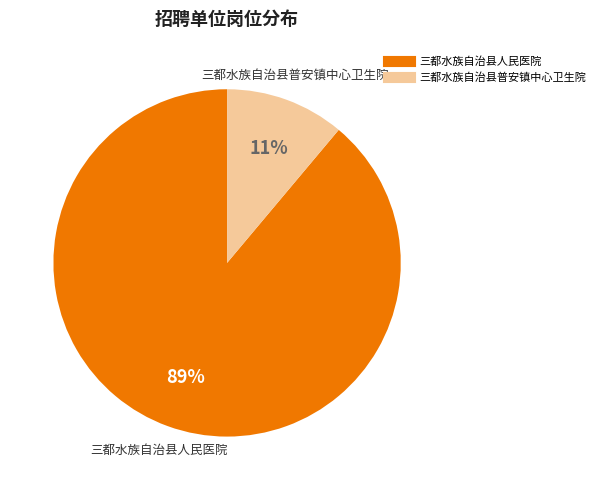

Between 三都水族自治县人民医院 and 三都水族自治县普安镇中心卫生院, which is larger?

三都水族自治县人民医院